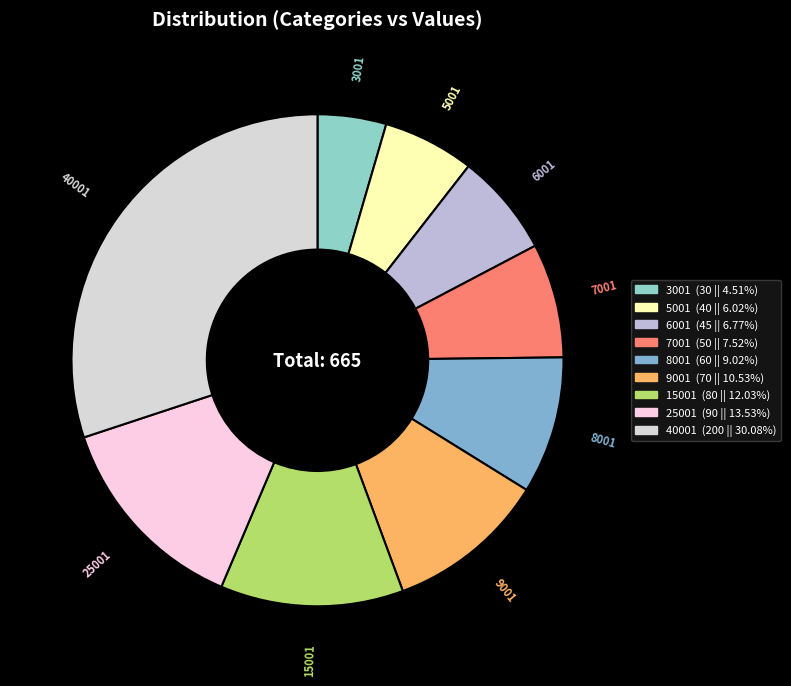

What is the smallest slice in the pie chart?

3001